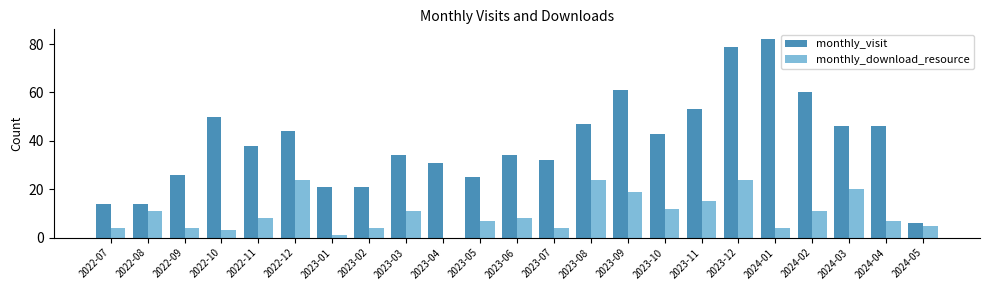

What is the highest value of the monthly_download_resource series?

24